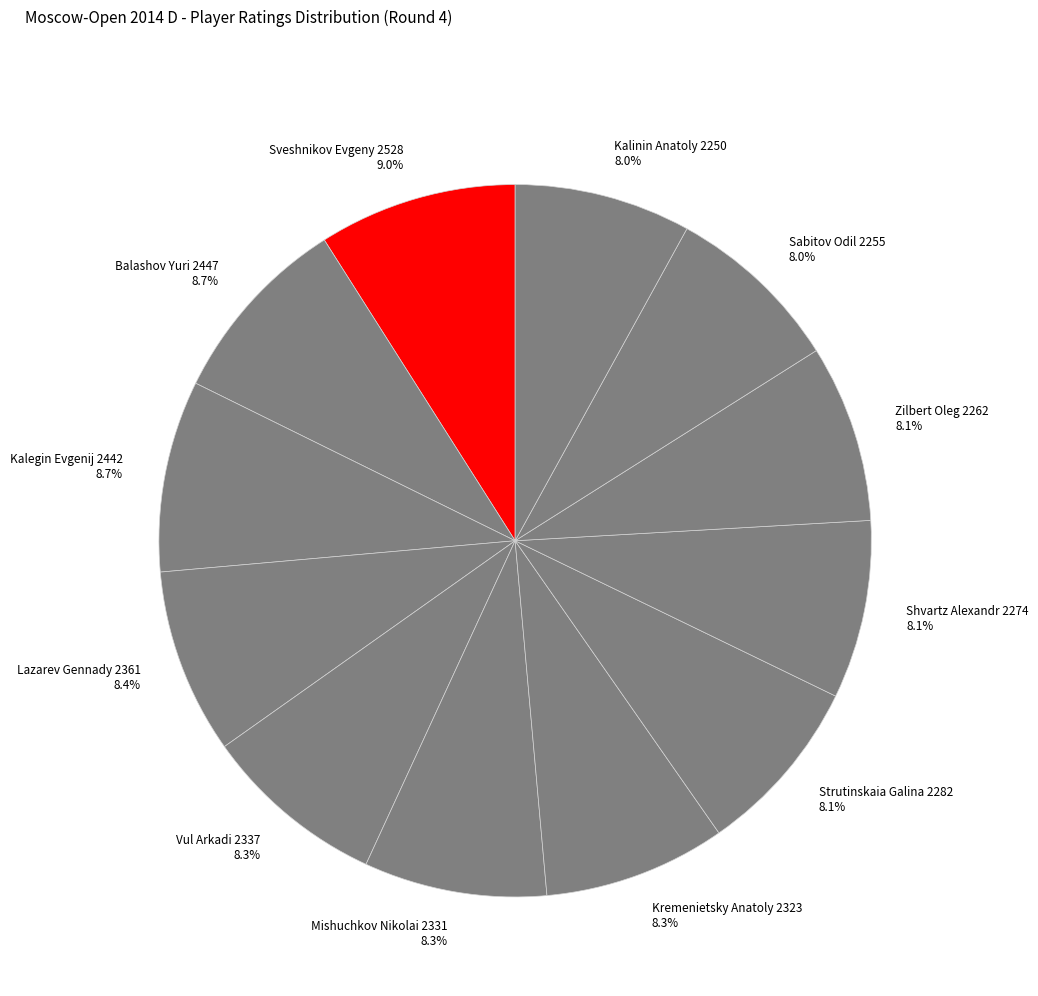

What is the ratio of the value at Sveshnikov Evgeny 2528 to the value at Kalegin Evgenij 2442?

1.0